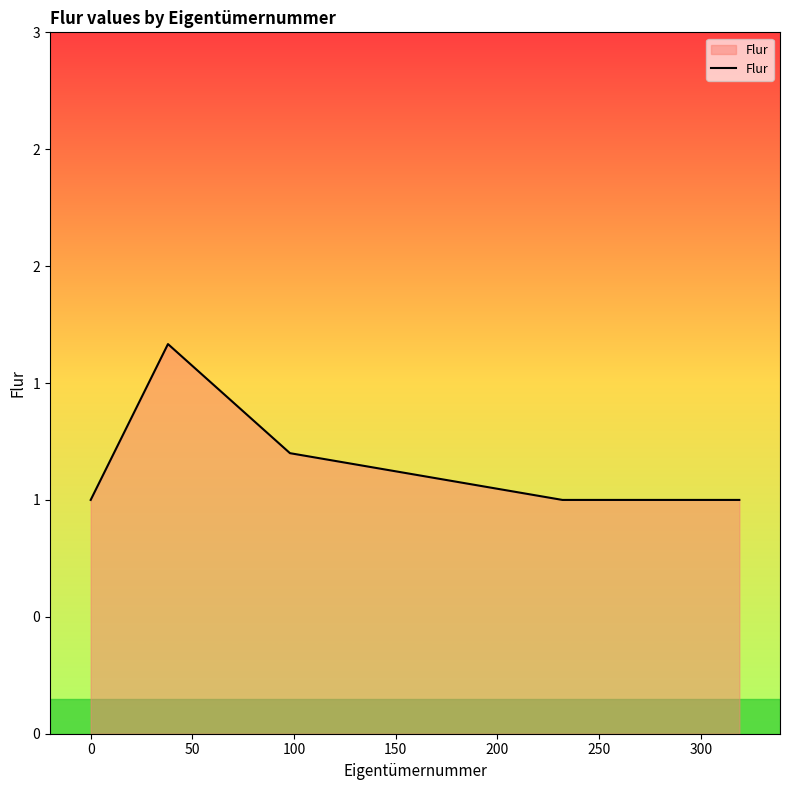

True or false: there are more than 1 points higher than both neighbors.

False